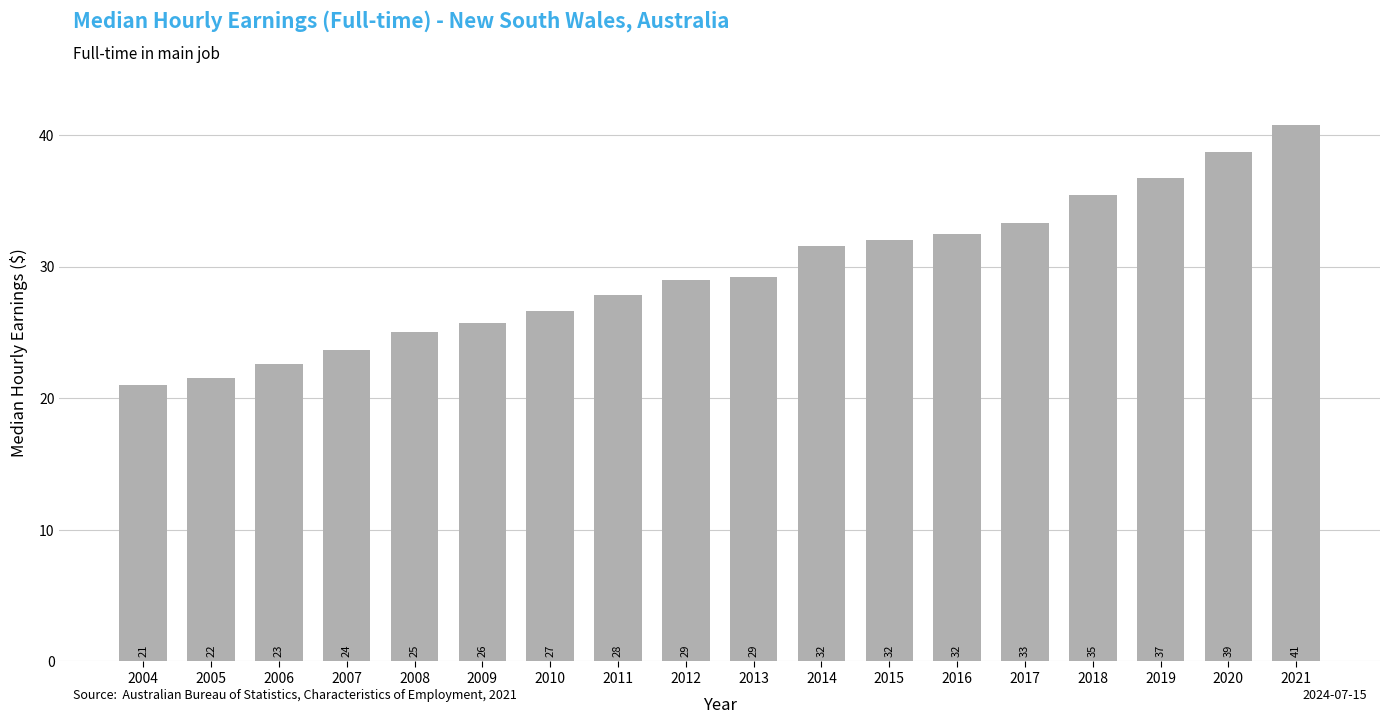

Are the bars horizontal?

No